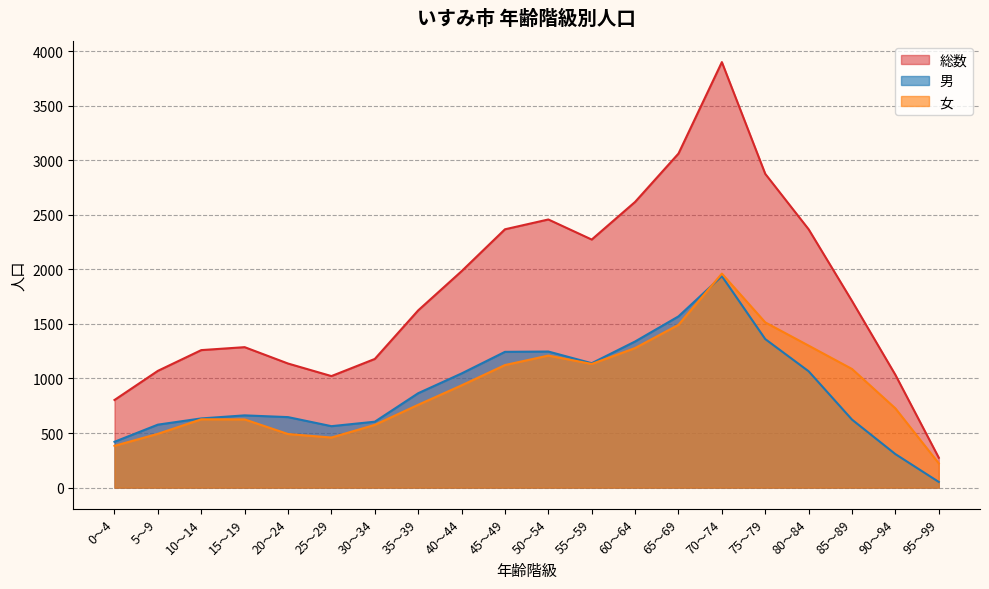

True or false: 男 has a value of 1755 at 45～49.

False